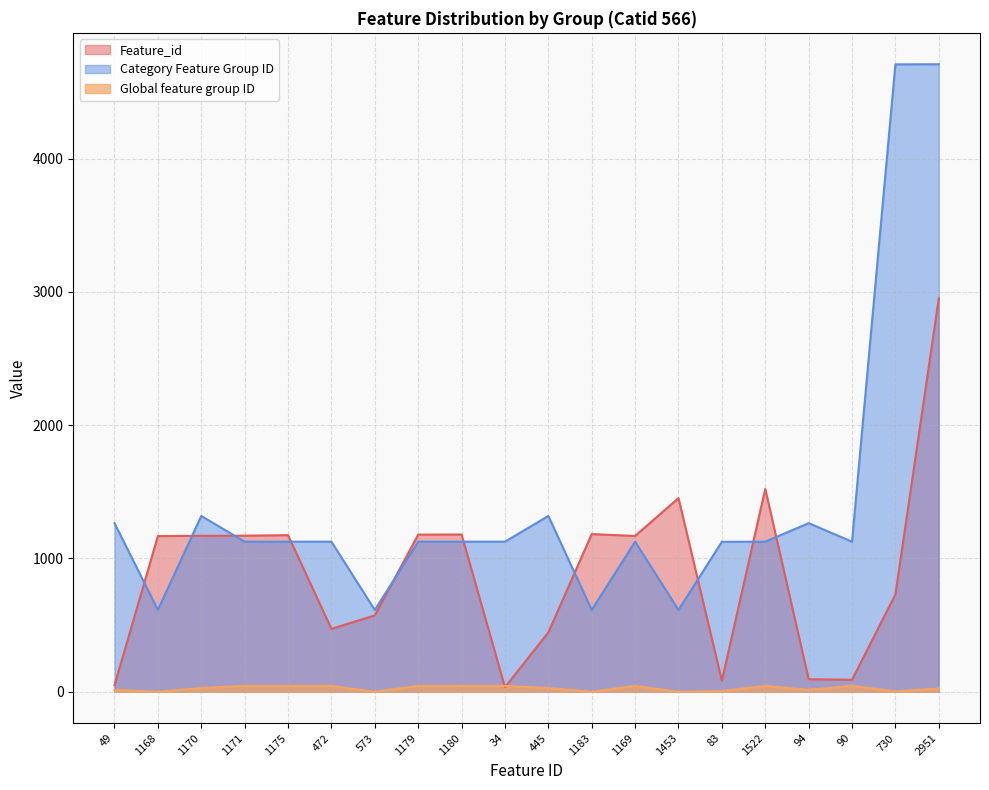

Rank the categories by Global feature group ID value from highest to lowest.

1171, 1175, 472, 1179, 1180, 34, 1169, 1522, 90, 1170, 445, 2951, 49, 94, 83, 730, 1168, 573, 1183, 1453